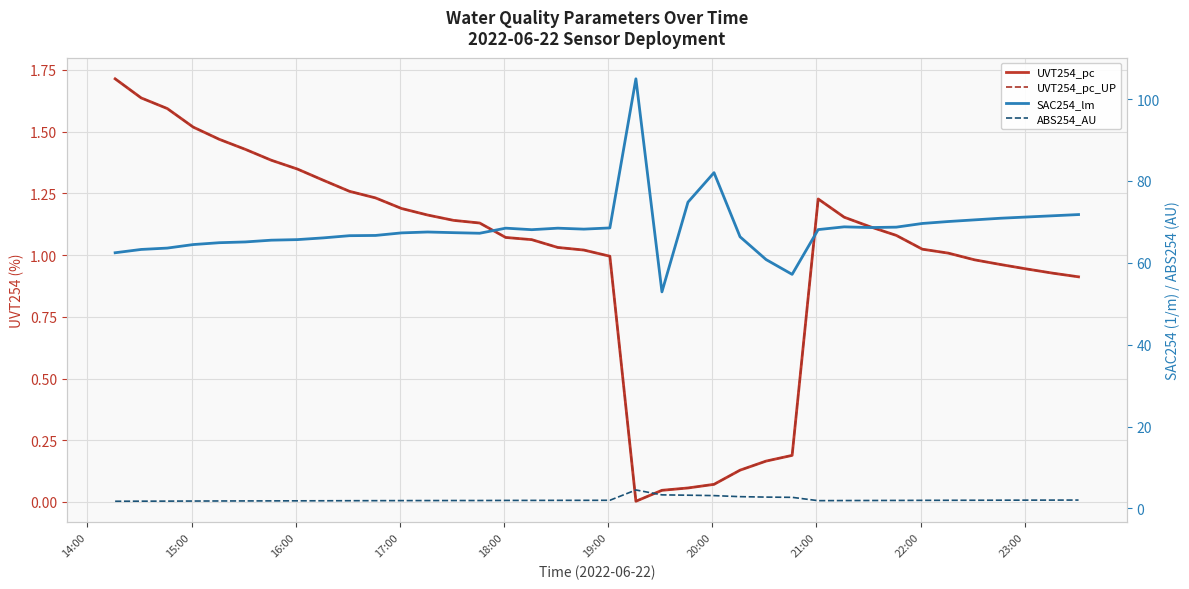

How many lines are shown in the chart?

4